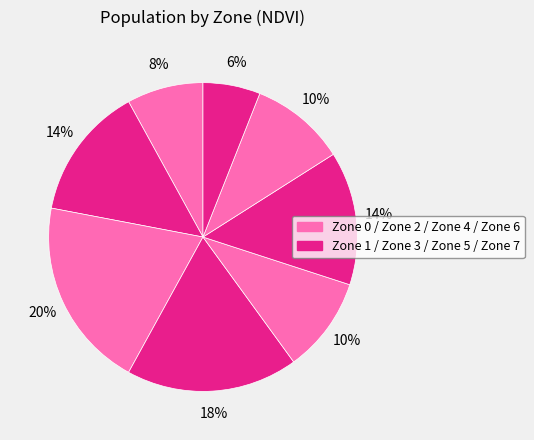

Is there any slice that represents more than half of the pie?

No